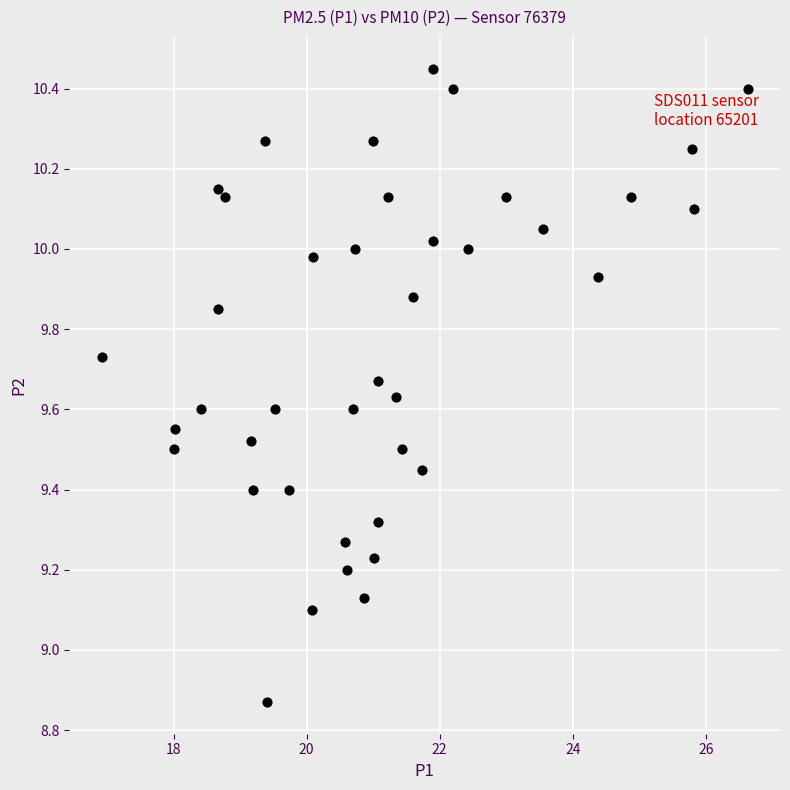

What is the range of Y values (max minus min)?

1.6